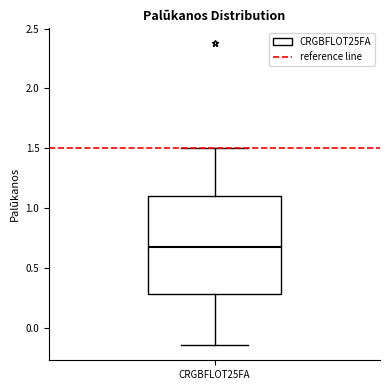

Where does the upper whisker of the box for CRGBFLOT25FA end on the y-axis? The values are not printed on the chart, so give them approximately, as read against the axis.

1.50